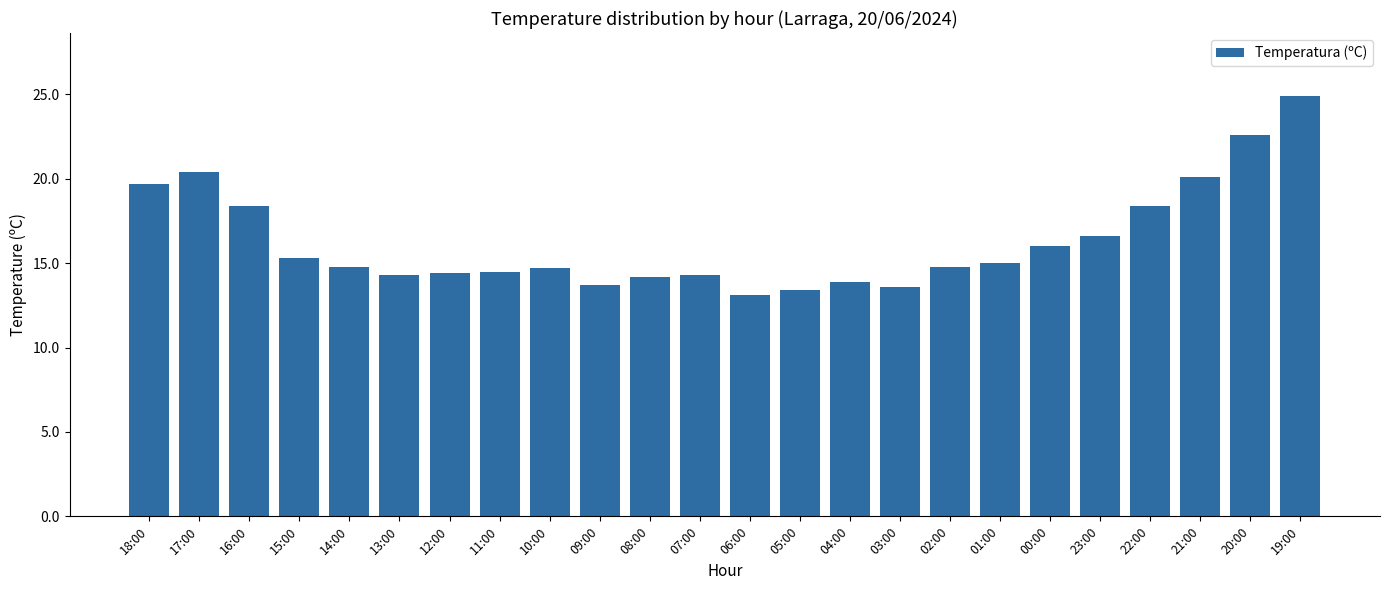

What is the approximate value at 17:00?

20.4